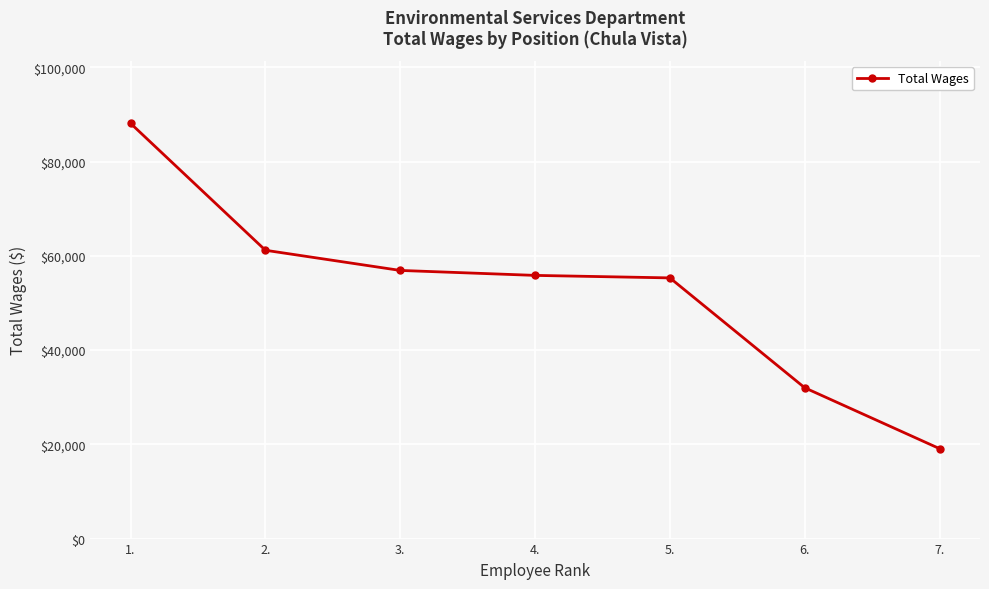

True or false: the data shows 78398 at 4..

False